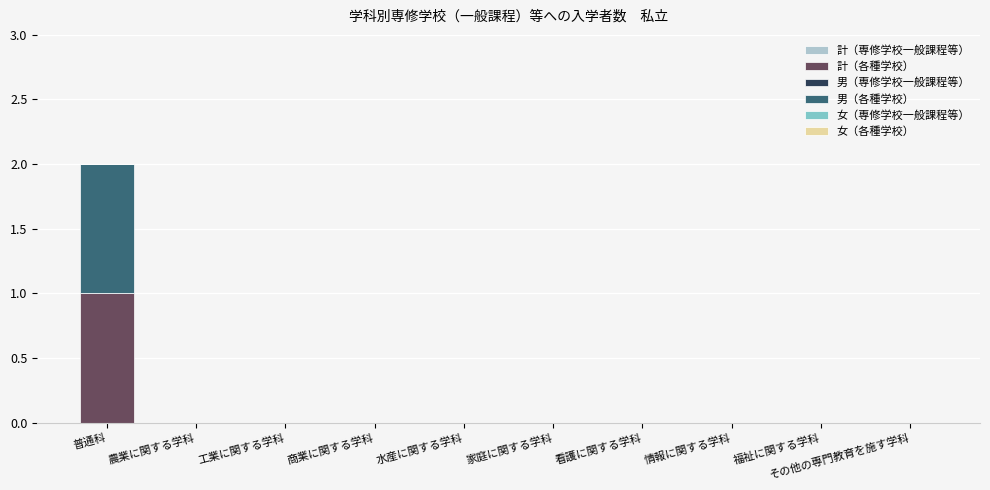

At which label does 計（各種学校） reach its peak?

普通科